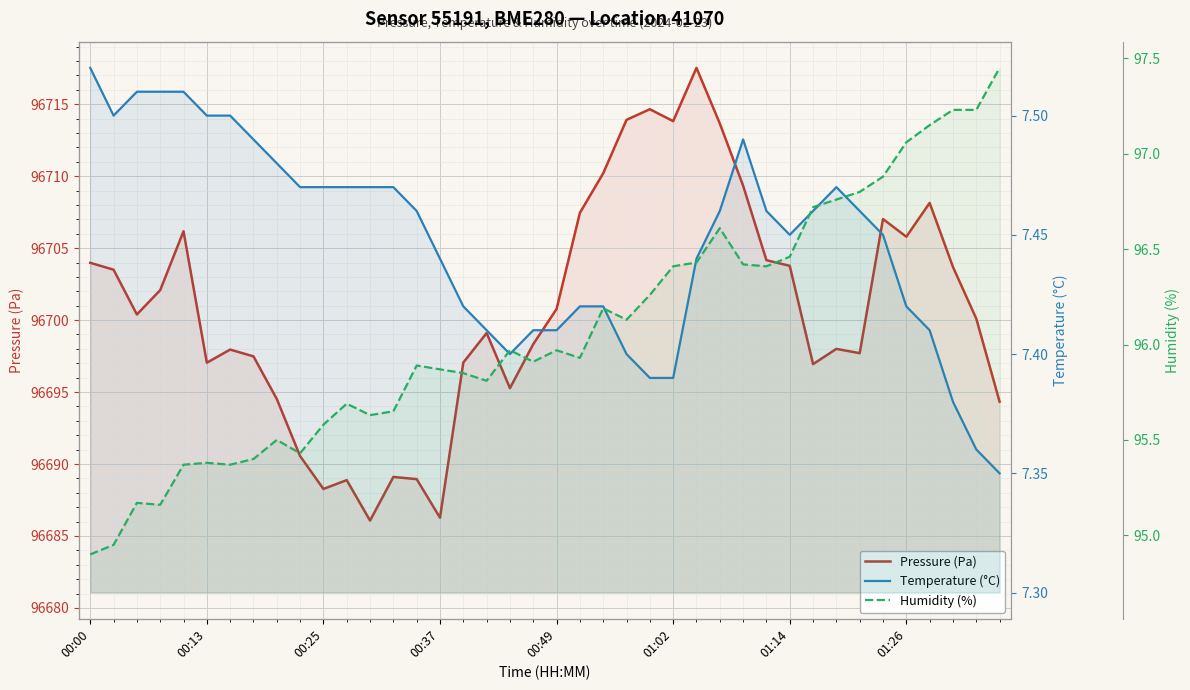

Which series has the largest range (max minus min)?

Pressure (Pa)